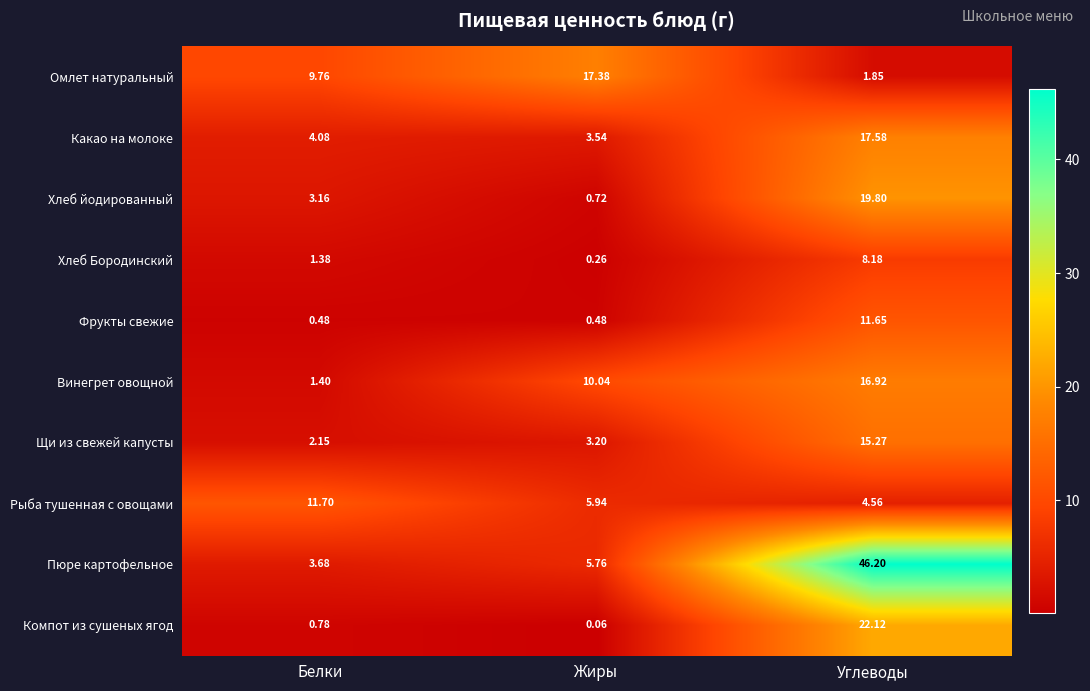

Which category has the highest value across all series?

Углеводы